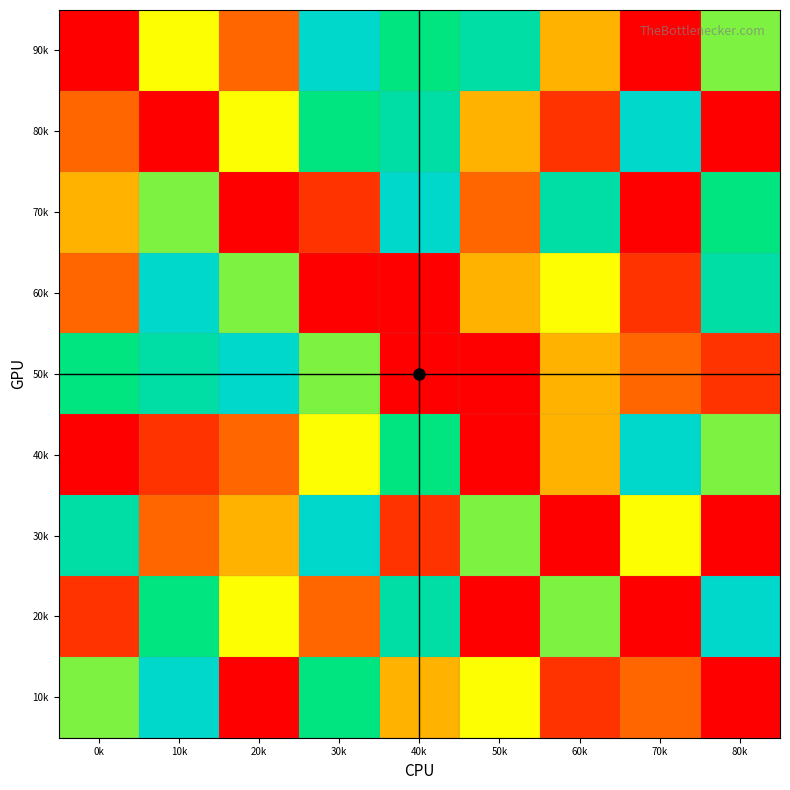

Which has a higher value, 70k or 80k?

80k